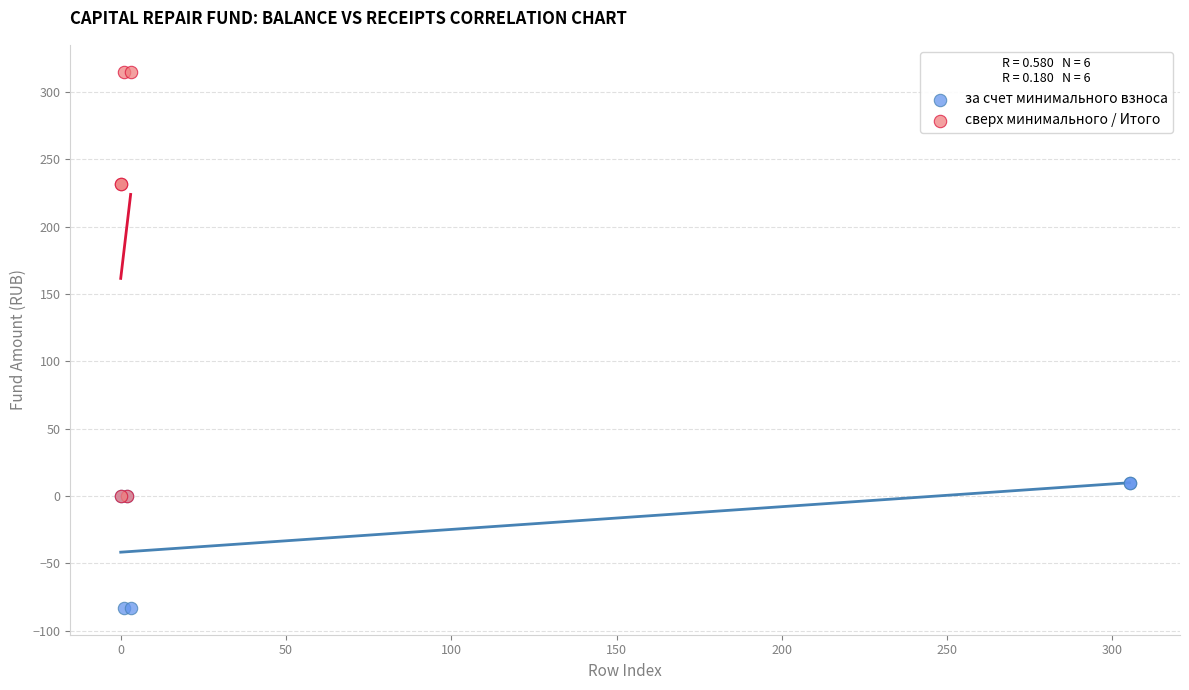

Which series contains the lowest Y value?

за счет минимального взноса